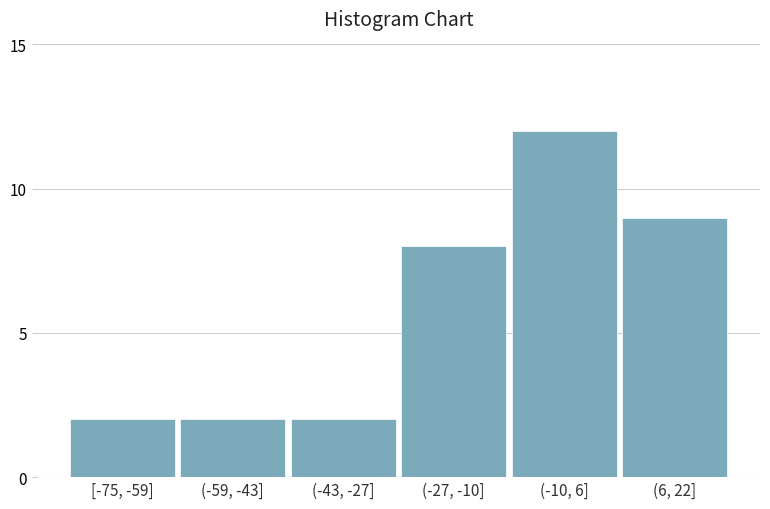

Reading left to right, list all the values displayed in this chart.

2	2	2	8	12	9